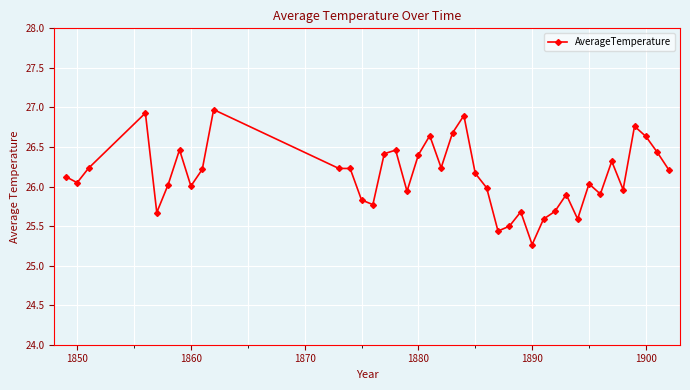

True or false: there are more than 0 points higher than both neighbors.

True